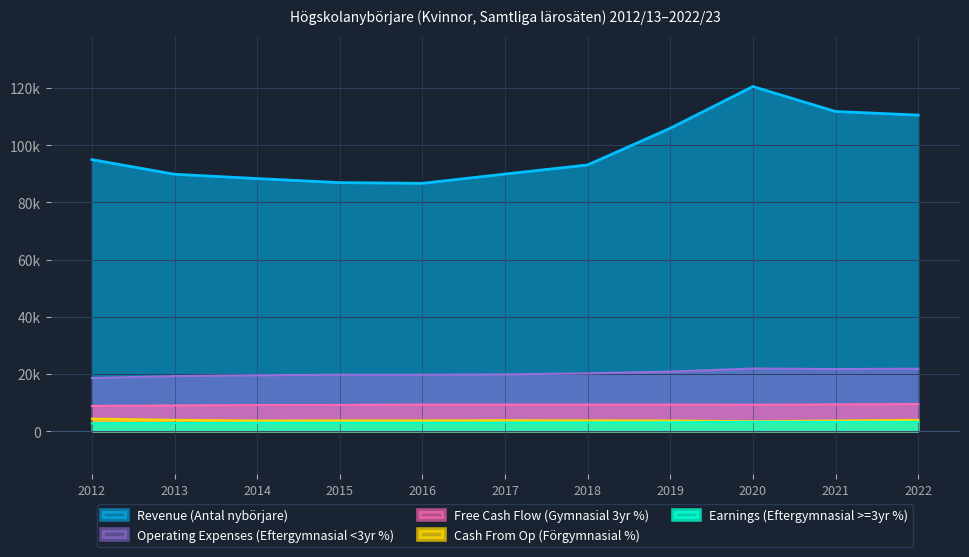

What is the value of the Earnings (Eftergymnasial >=3yr %) point at the 11th from the left?

21879.8